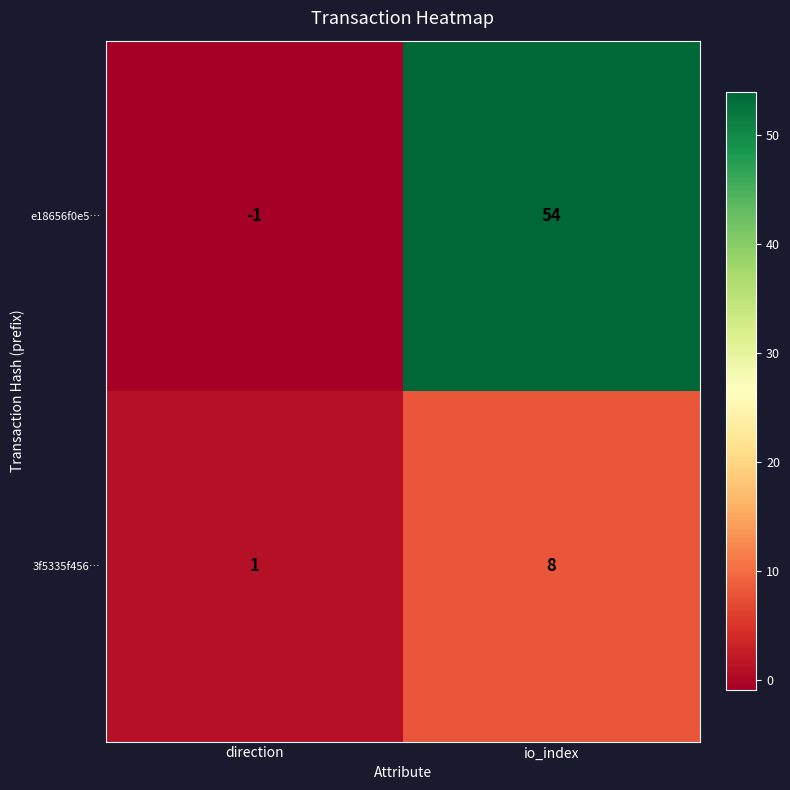

What is the difference between the highest and lowest values at io_index?

46